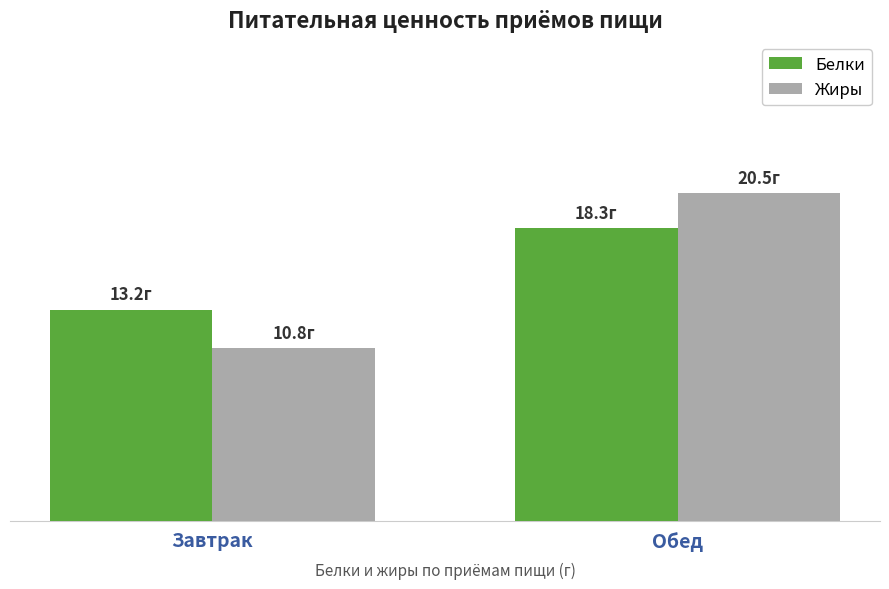

Are the bars grouped side by side (vs. stacked)?

Yes